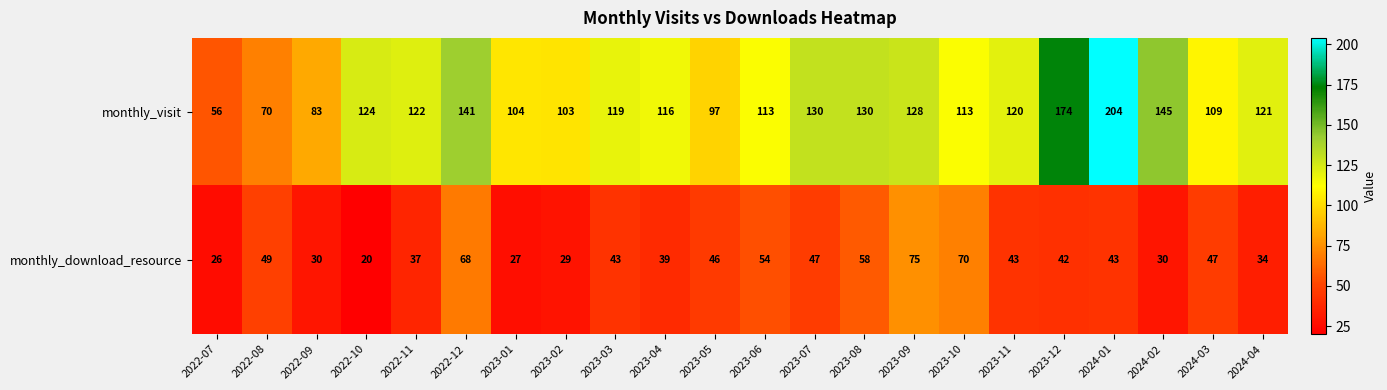

List the series in order of their peak value, lowest first.

monthly_download_resource, monthly_visit